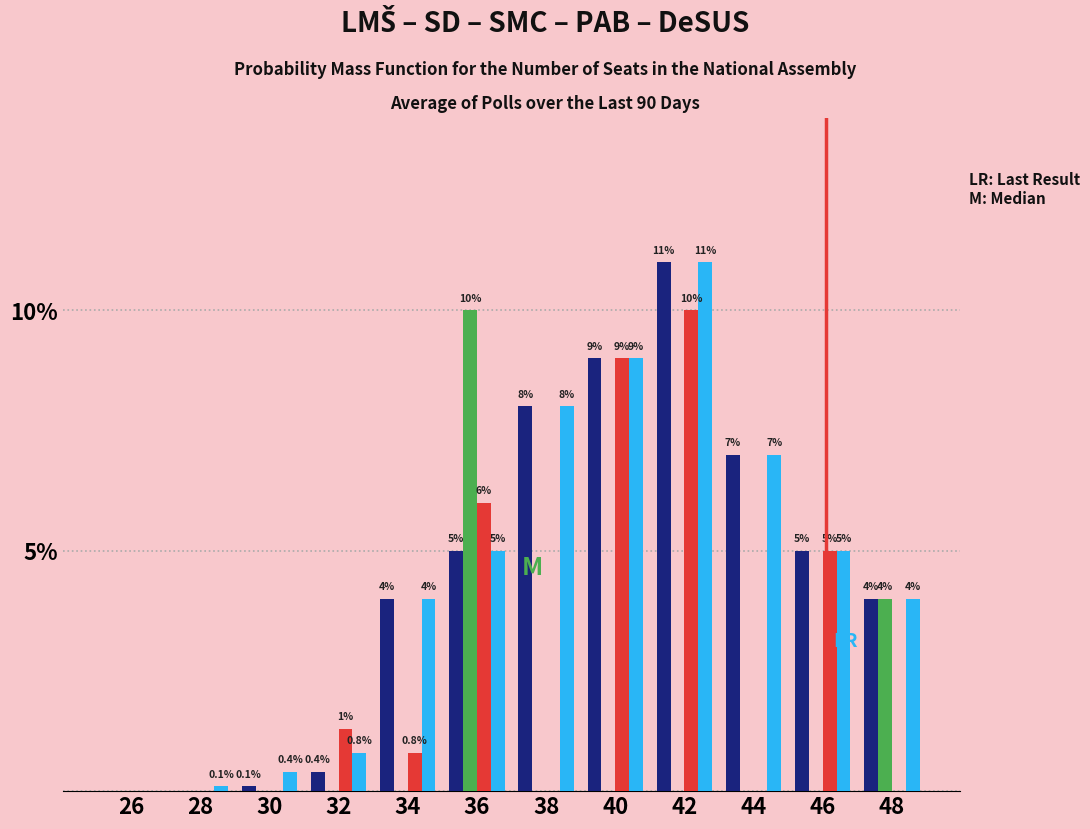

What is the total value across all series at 48?

12.0